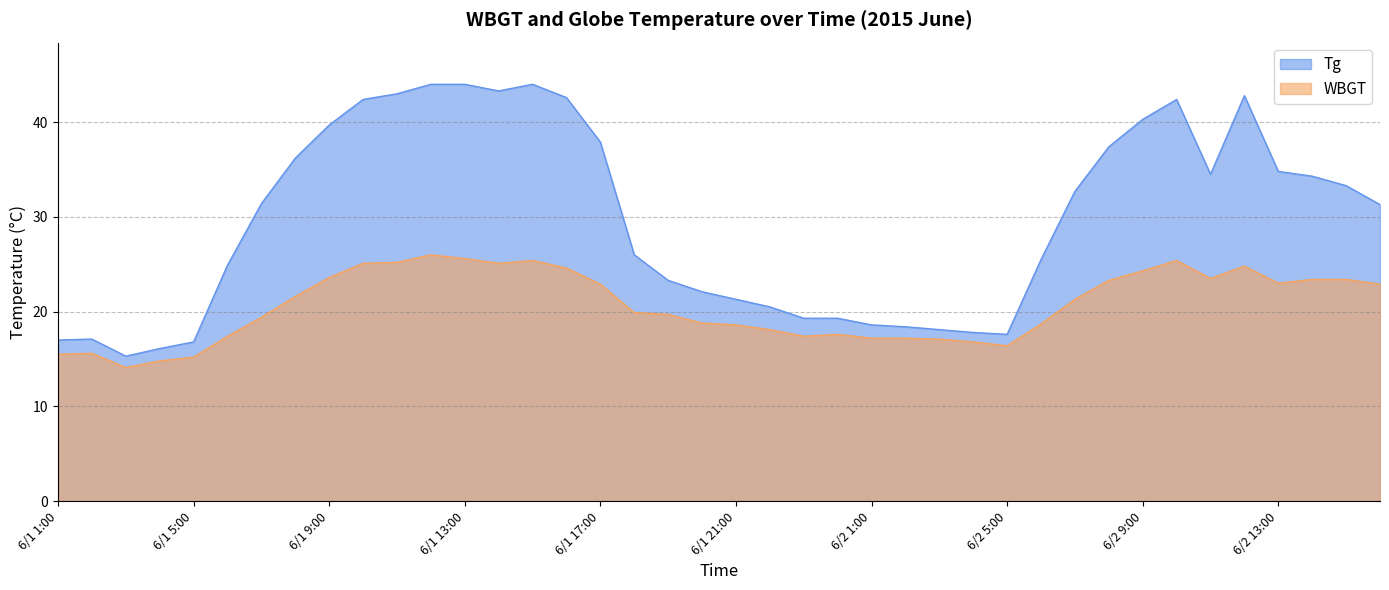

The value of WBGT at 6/1 4:00 is 3.2. True or false?

False